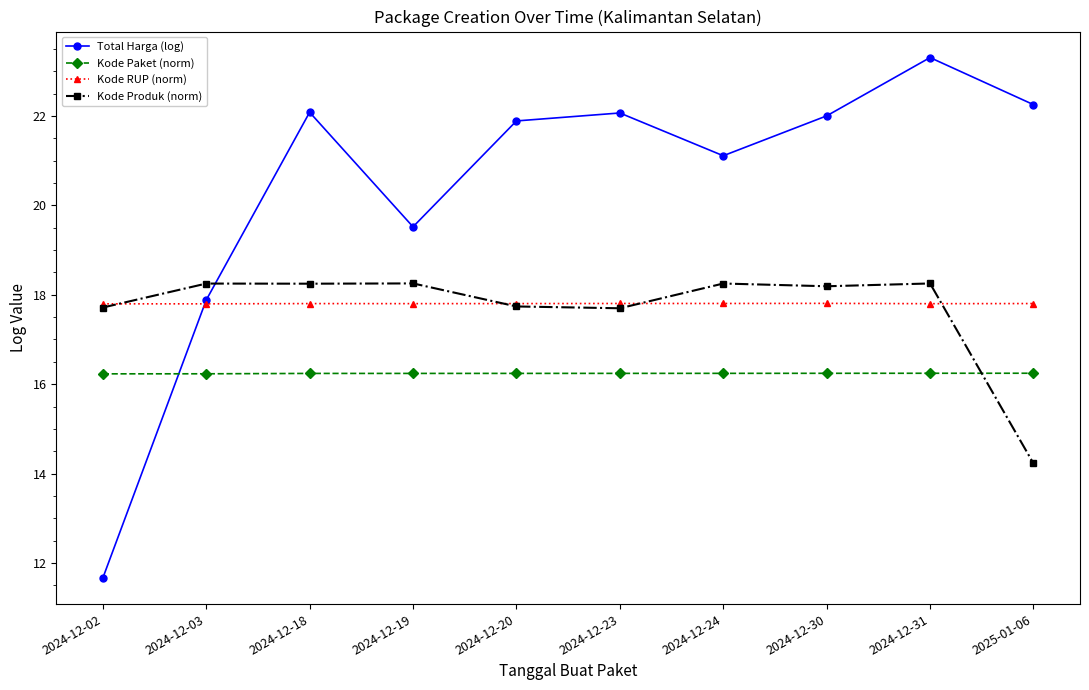

What is the label of the 6th point from the right?

2024-12-20